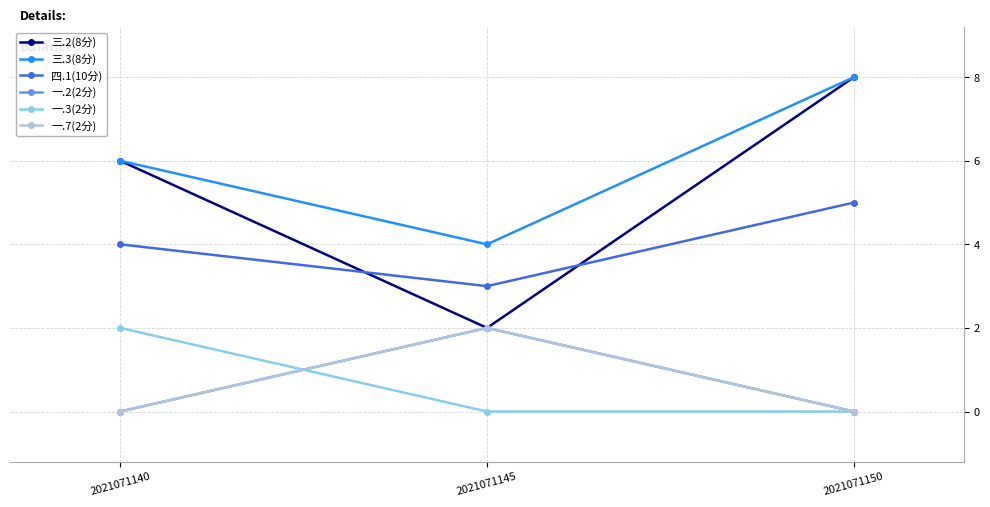

At which category is the sum across all series the highest?

2021071150